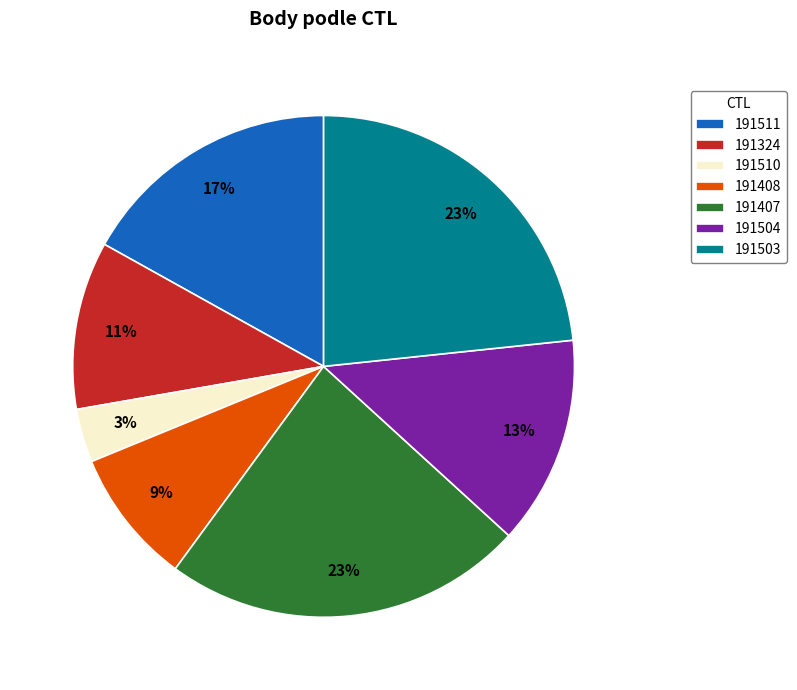

To the nearest percent, what is the combined percentage of 191511 and 191324?

28%